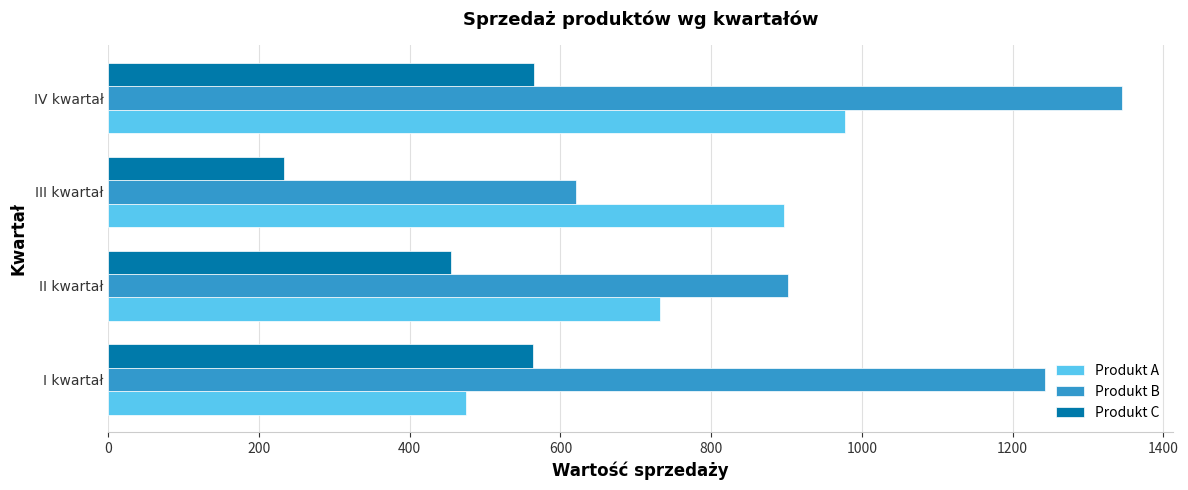

Rank the categories by Produkt A value from lowest to highest.

I kwartał, II kwartał, III kwartał, IV kwartał